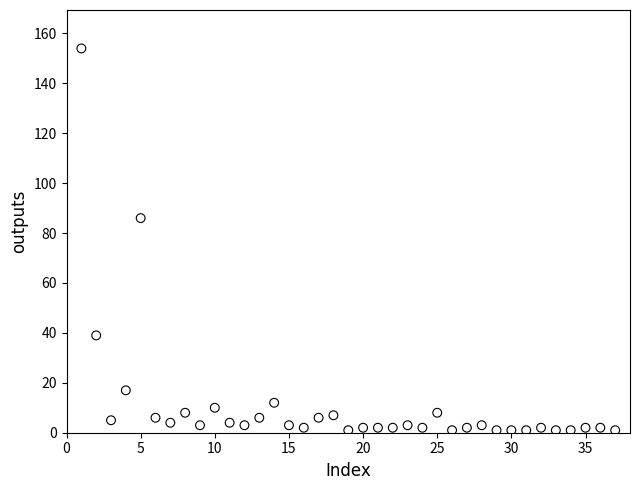

What is the range of Y values (max minus min)?

153